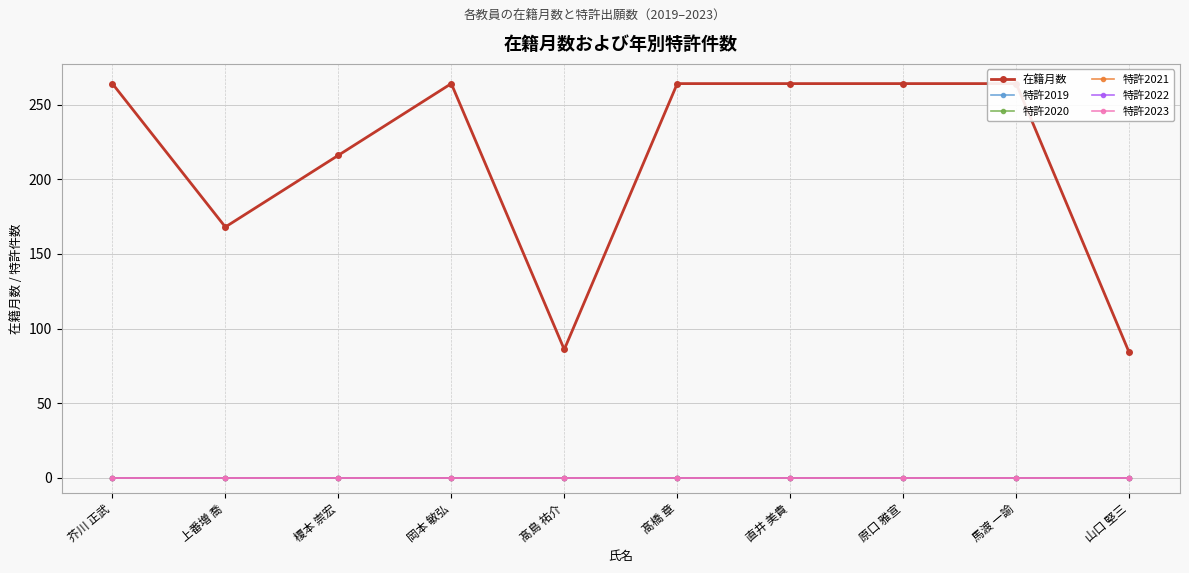

Which category has the highest value in the 特許2019 series?

芥川 正武